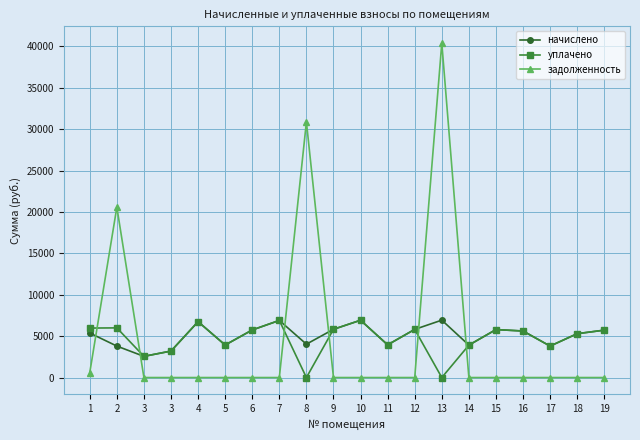

What is the maximum value for задолженность?

40409.4